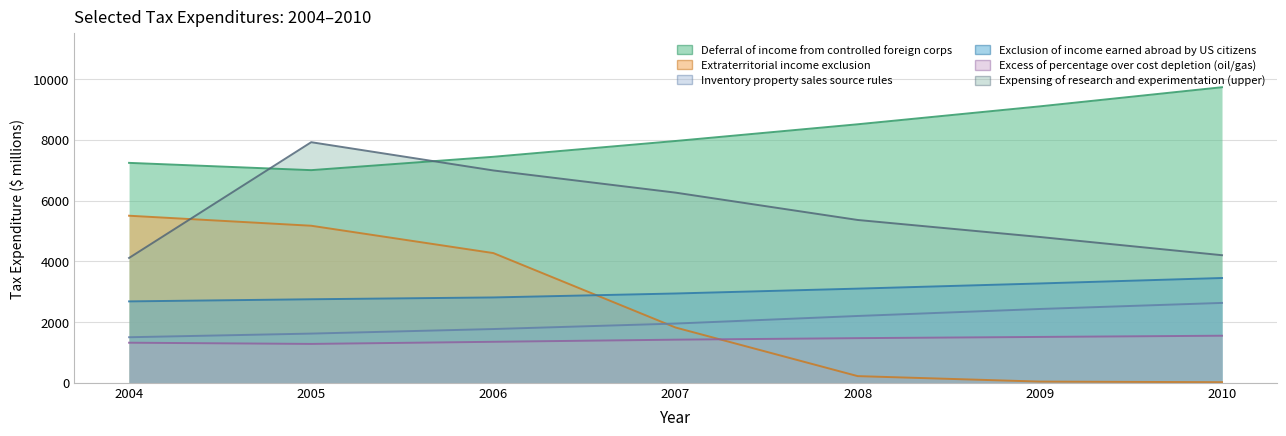

Which category has the highest value in the Expensing of research and experimentation (upper) series?

2005